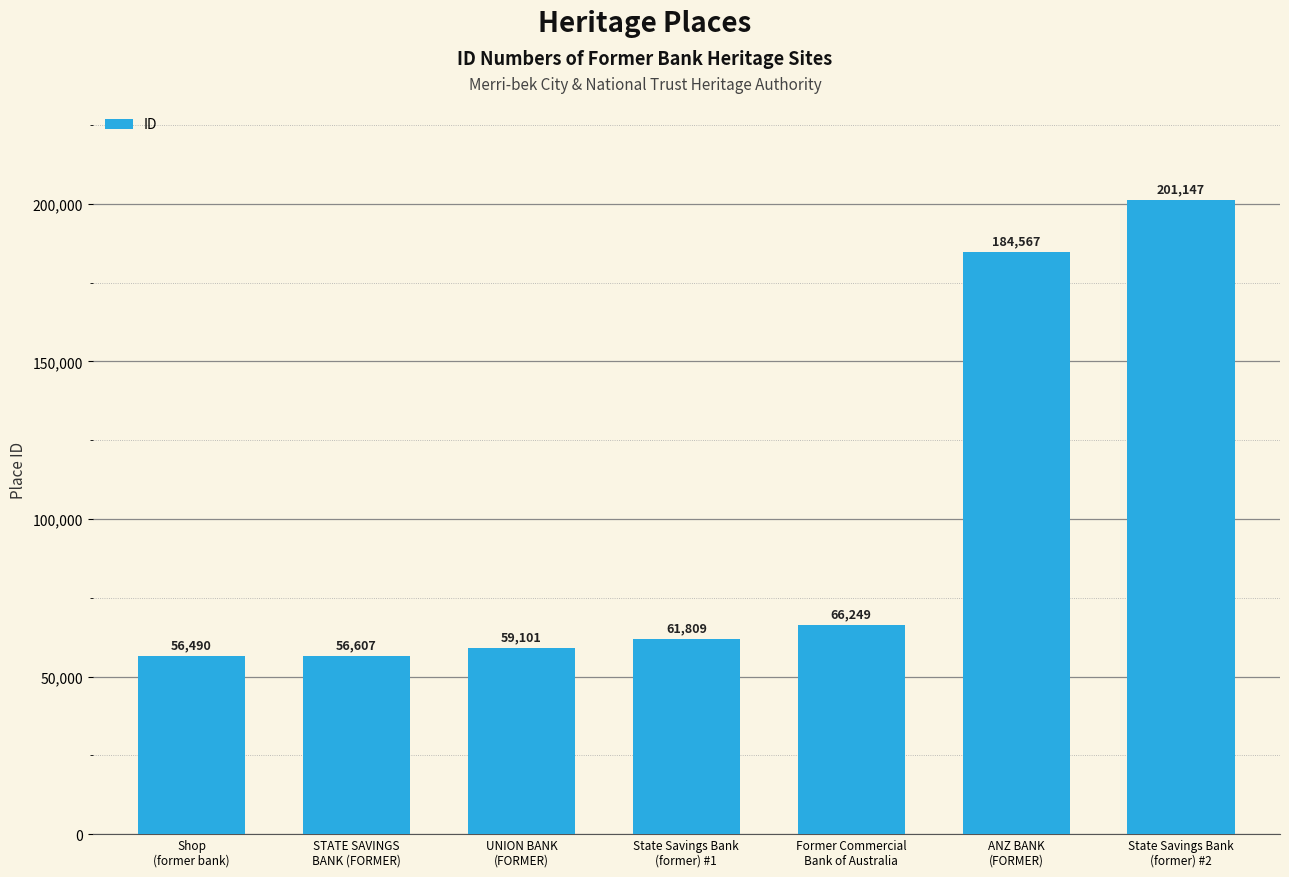

Rank the categories by value from lowest to highest.

Shop
(former bank), STATE SAVINGS
BANK (FORMER), UNION BANK
(FORMER), State Savings Bank
(former) #1, Former Commercial
Bank of Australia, ANZ BANK
(FORMER), State Savings Bank
(former) #2